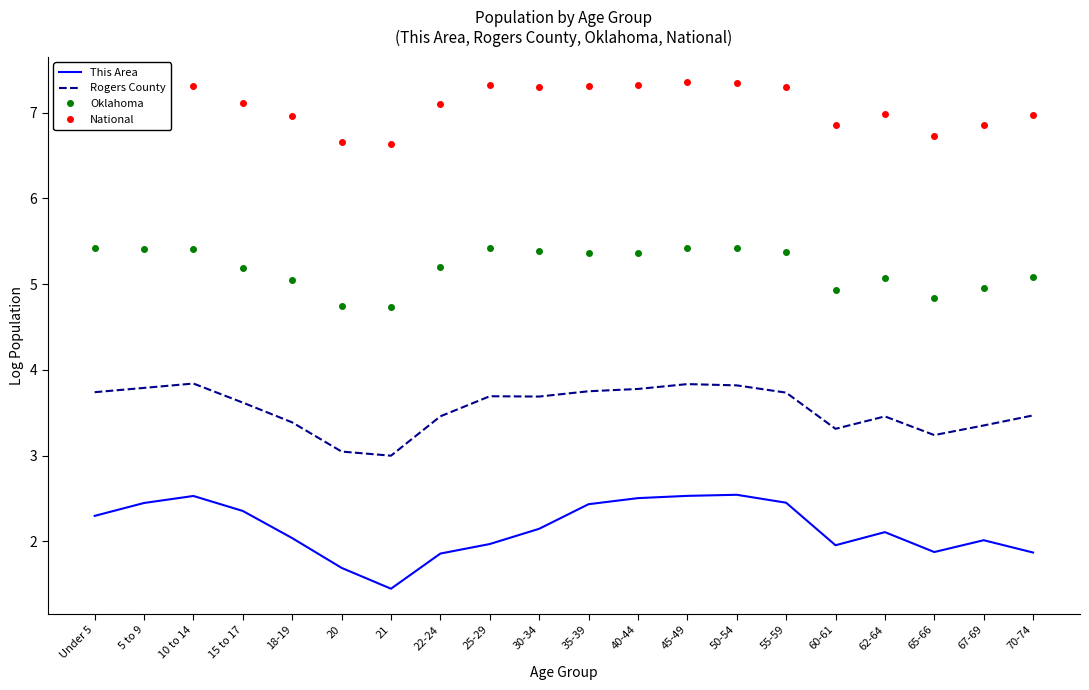

What is the greatest value displayed?

7.4